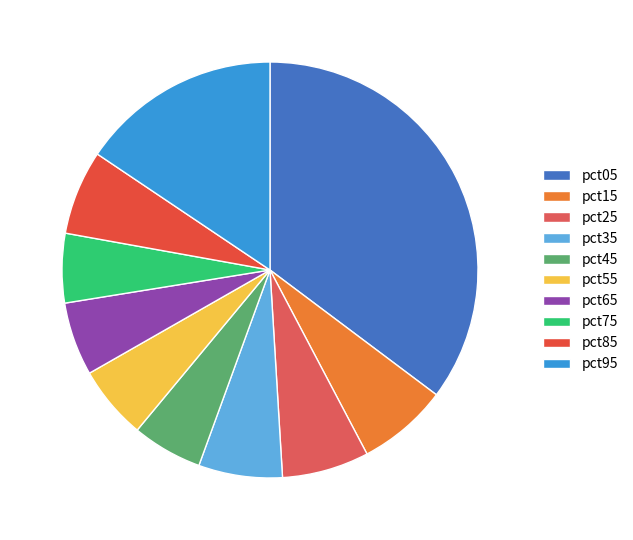

Between pct15 and pct55, which is larger?

pct15